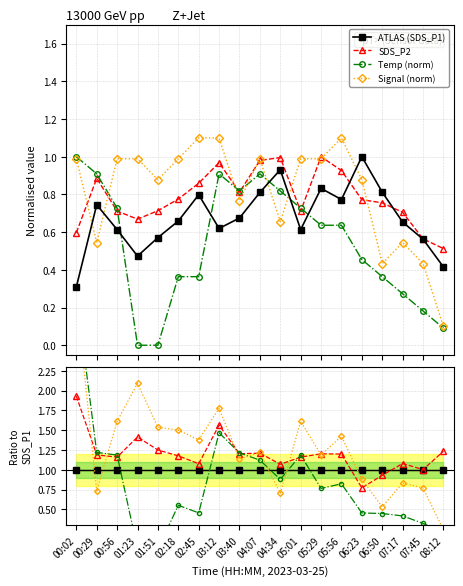

What are all the series names shown in the legend?

SDS_P1, SDS_P2, Temp, Signal